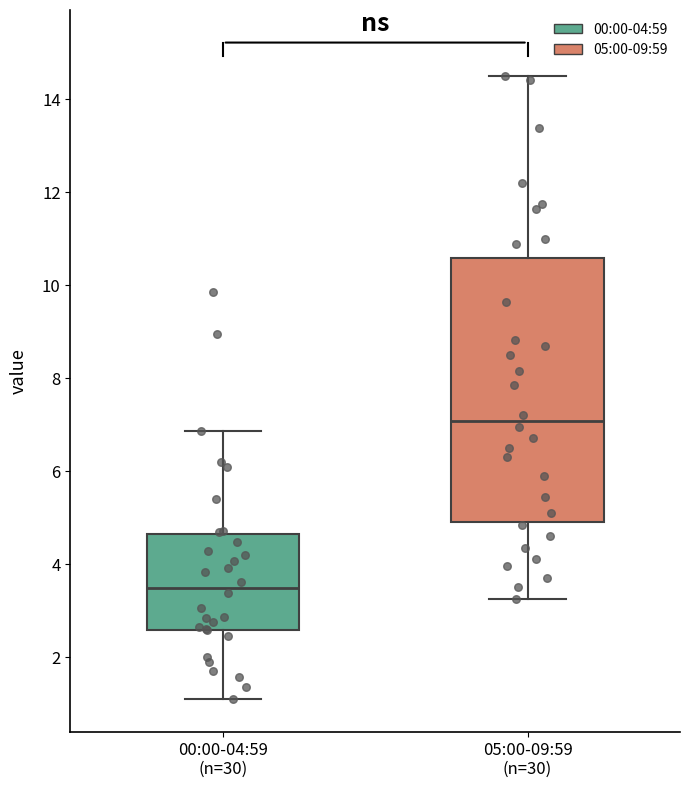

Comparing the boxes themselves (not the whiskers), which one is the tallest?

05:00-09:59 (n=30)